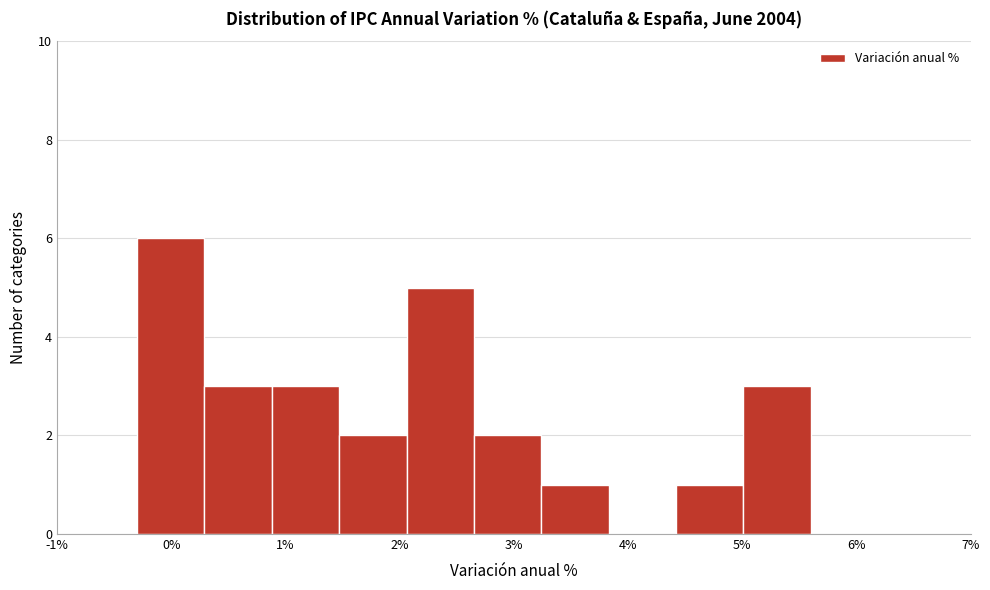

Reading left to right, transcribe this chart: for each bar, give the range it covers on the x-axis and its height. Neither the bar edges nor the heights are printed on the chart, so give them approximately, as read against the axes.

-0.30 to 0.29: 6
0.29 to 0.88: 3
0.88 to 1.47: 3
1.47 to 2.06: 2
2.06 to 2.65: 5
2.65 to 3.24: 2
3.24 to 3.83: 1
3.83 to 4.42: 0
4.42 to 5.01: 1
5.01 to 5.60: 3